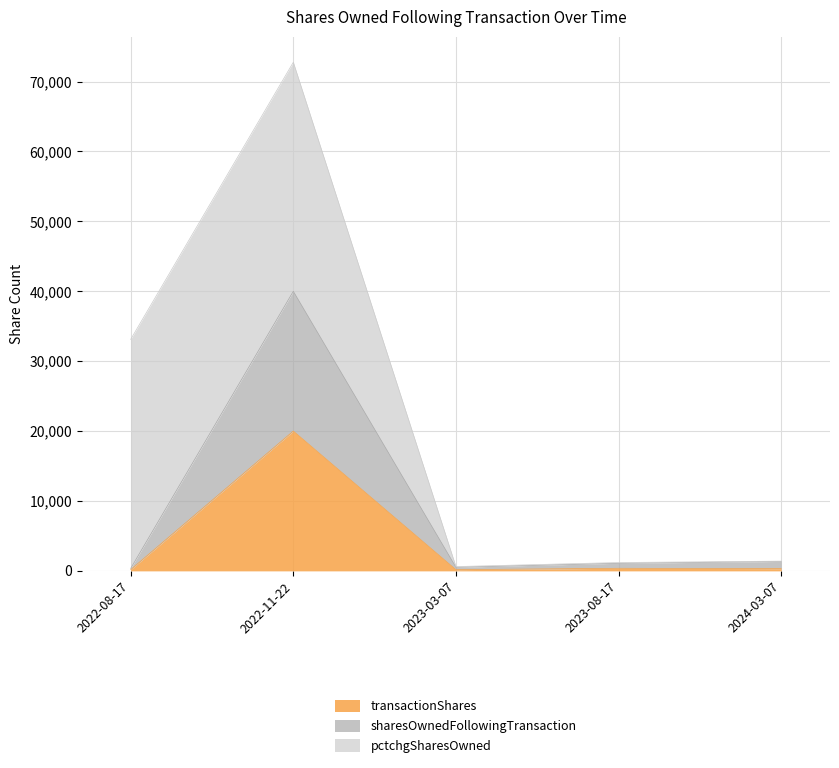

What is the lowest value of the sharesOwnedFollowingTransaction series?

352